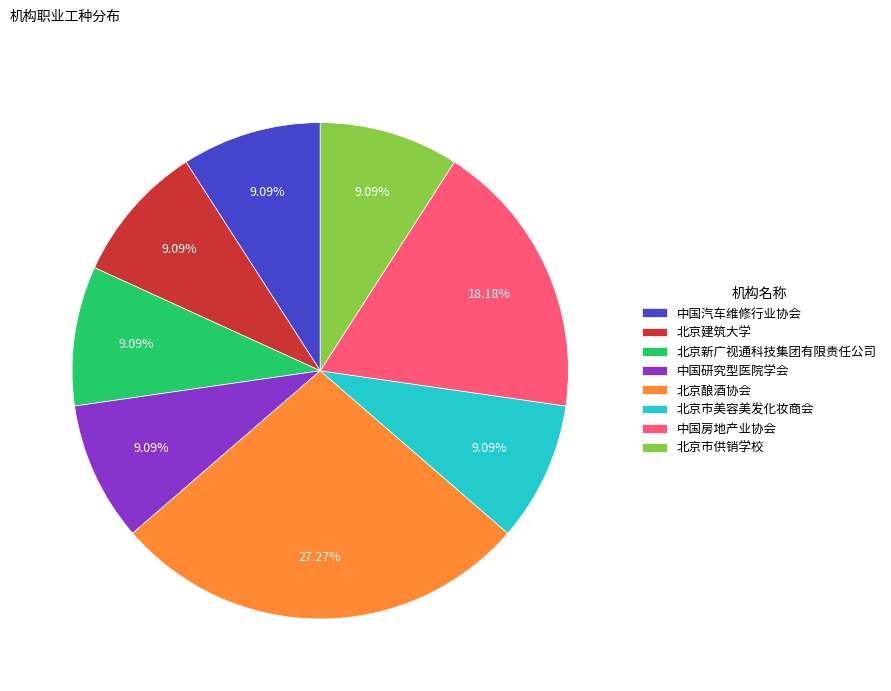

How much of the chart is everything except 北京新广视通科技集团有限责任公司?

90.9%